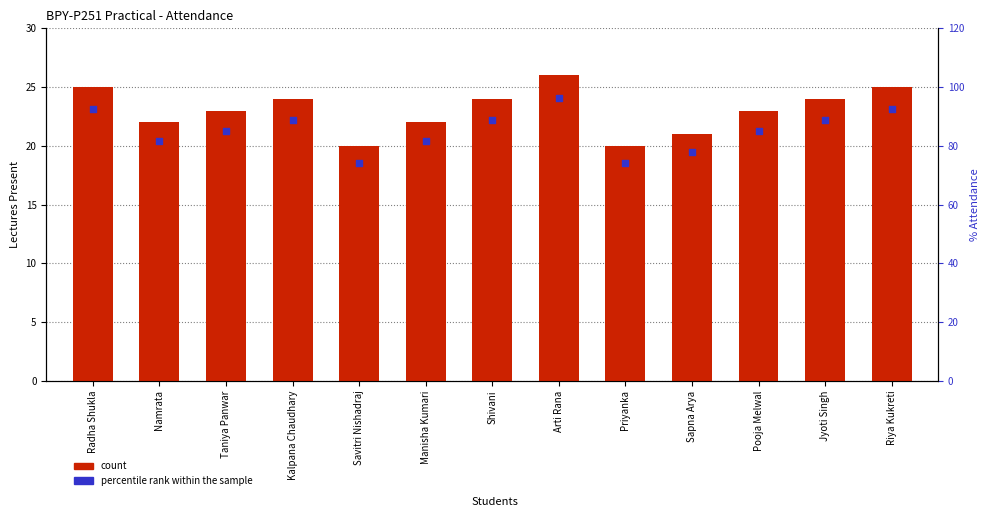

Is the value of percentile rank within the sample at Sapna Arya greater than the value of count at Shivani?

Yes